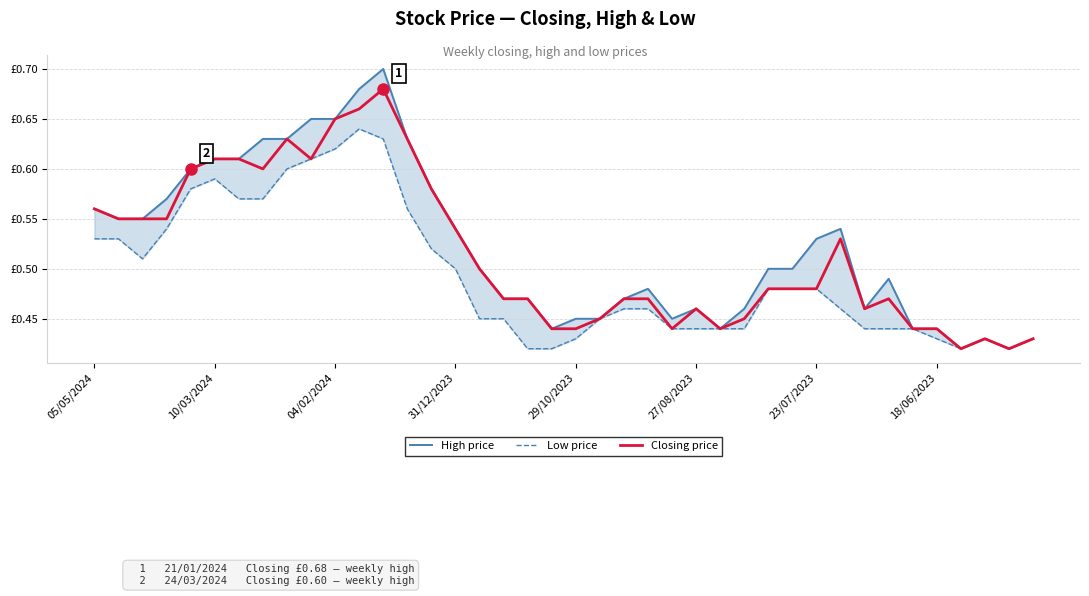

Which category has the lowest value across all series?

36